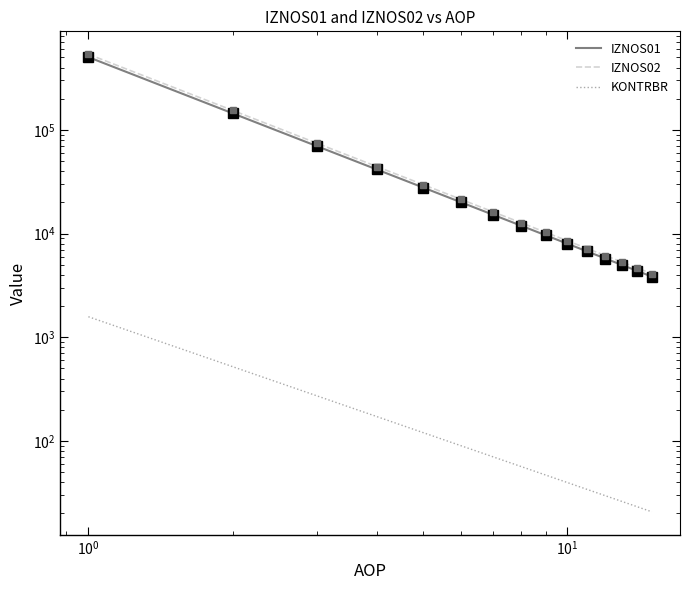

True or false: KONTRBR has more than 0 interior local peaks.

False